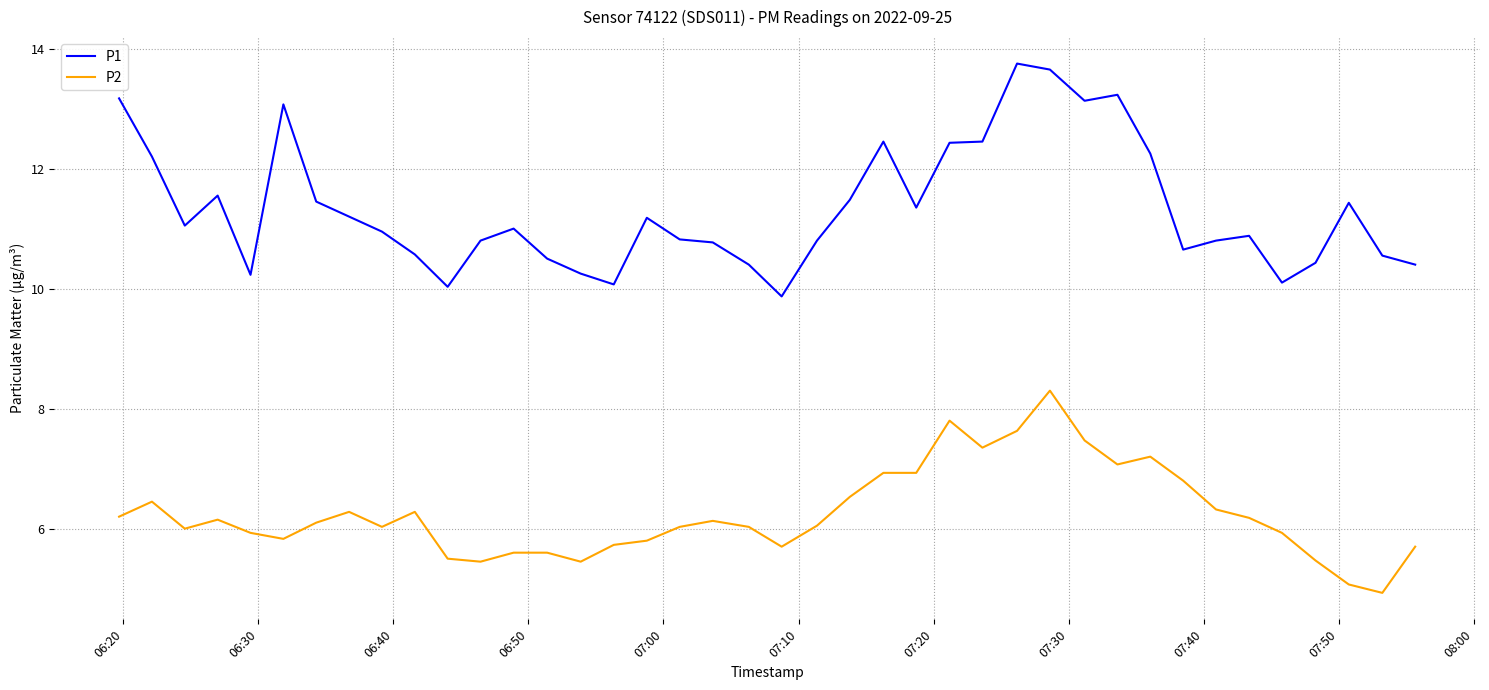

What is the difference between the maximum and minimum values in the P1 series?

3.9